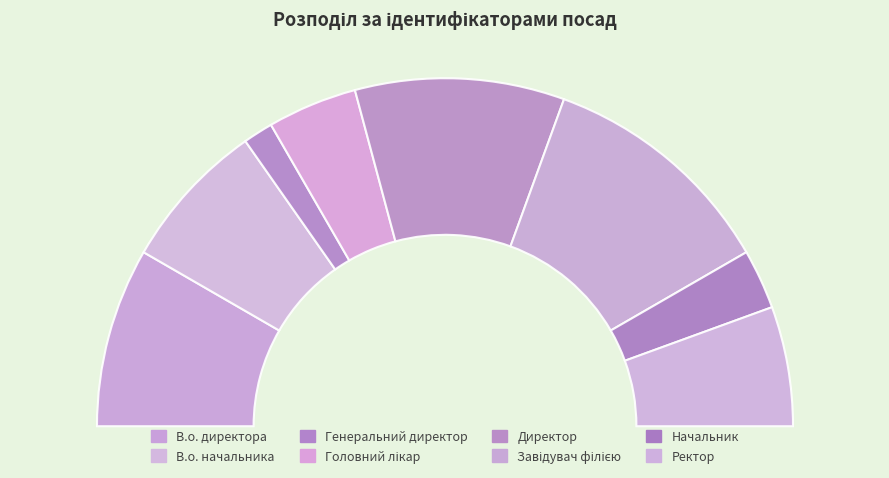

To the nearest percent, what is the combined percentage of Головний лікар and Ректор?

19%